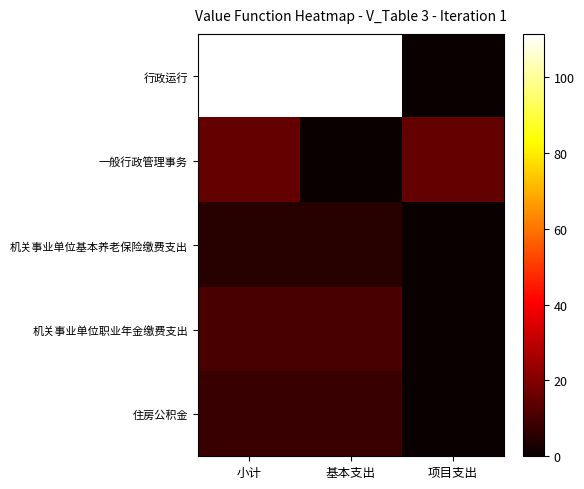

Reading left to right, extract all data points from this chart.

行政运行: 小计=111.4	基本支出=111.4	项目支出=0.0
一般行政管理事务: 小计=15.0	基本支出=0.0	项目支出=15.0
机关事业单位基本养老保险缴费支出: 小计=4.9	基本支出=4.9	项目支出=0.0
机关事业单位职业年金缴费支出: 小计=10.6	基本支出=10.6	项目支出=0.0
住房公积金: 小计=8.0	基本支出=8.0	项目支出=0.0